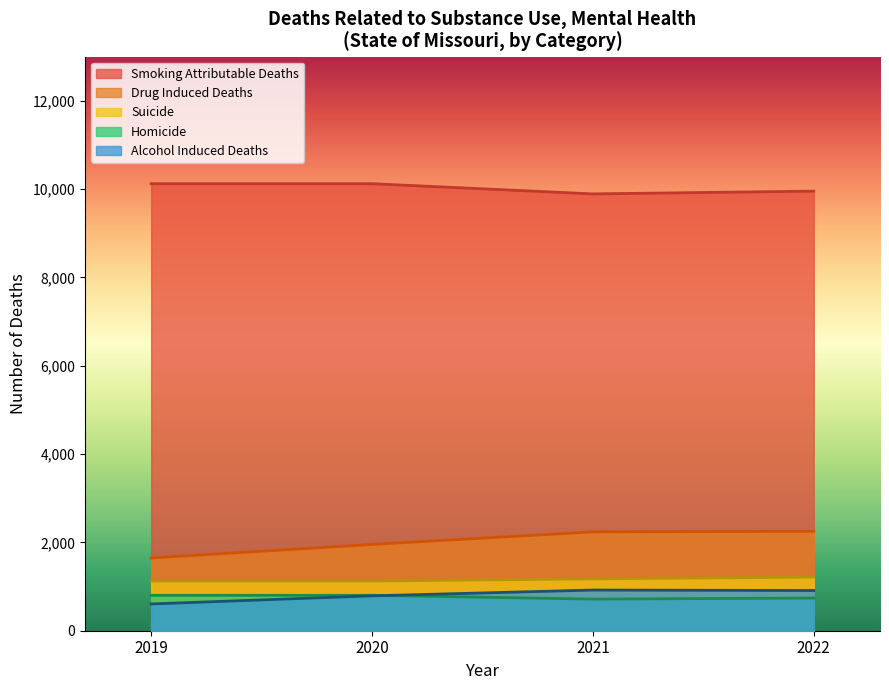

Does the chart display data point markers on the line(s)?

No